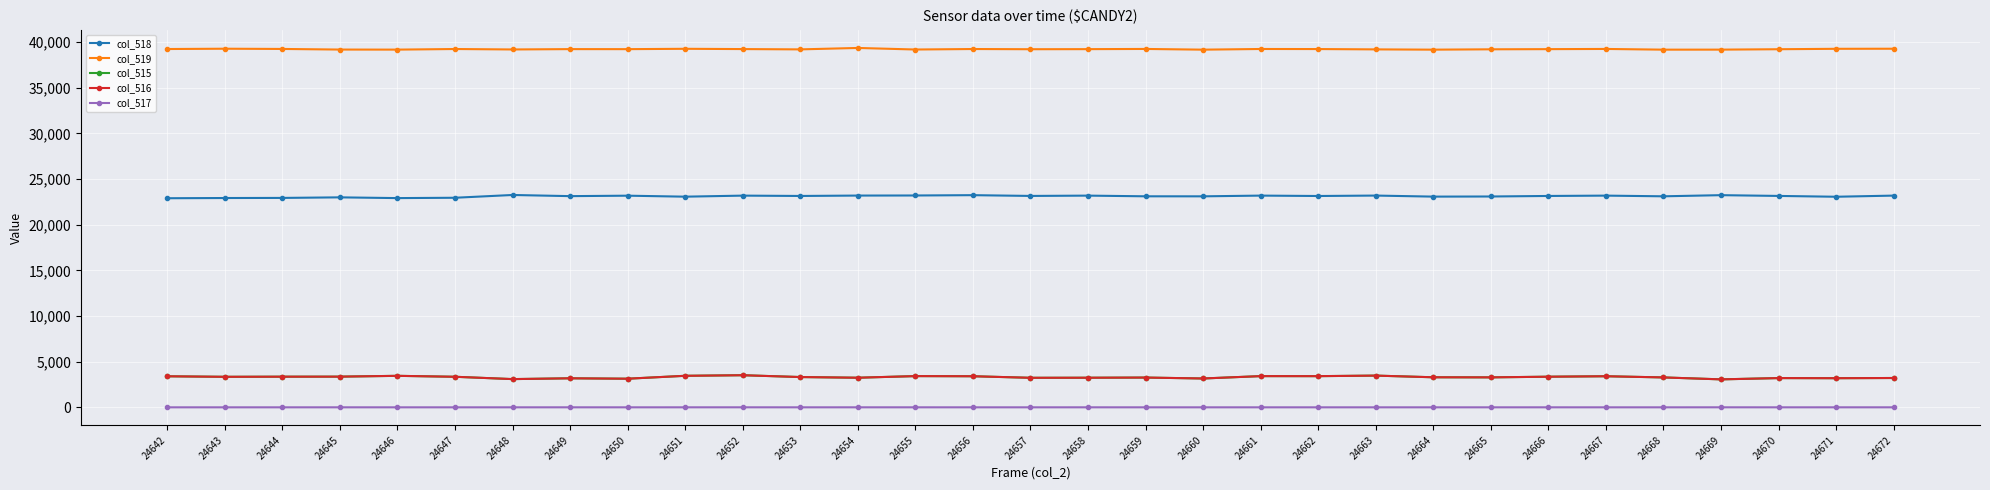

What is the minimum value for col_518?

22898